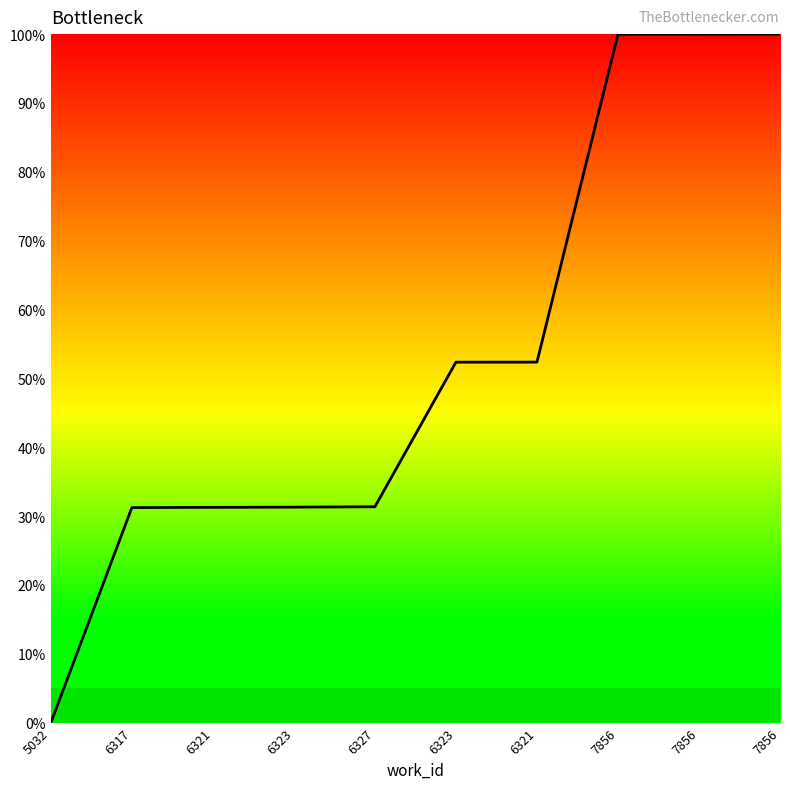

What is the sum of all values?

529.8